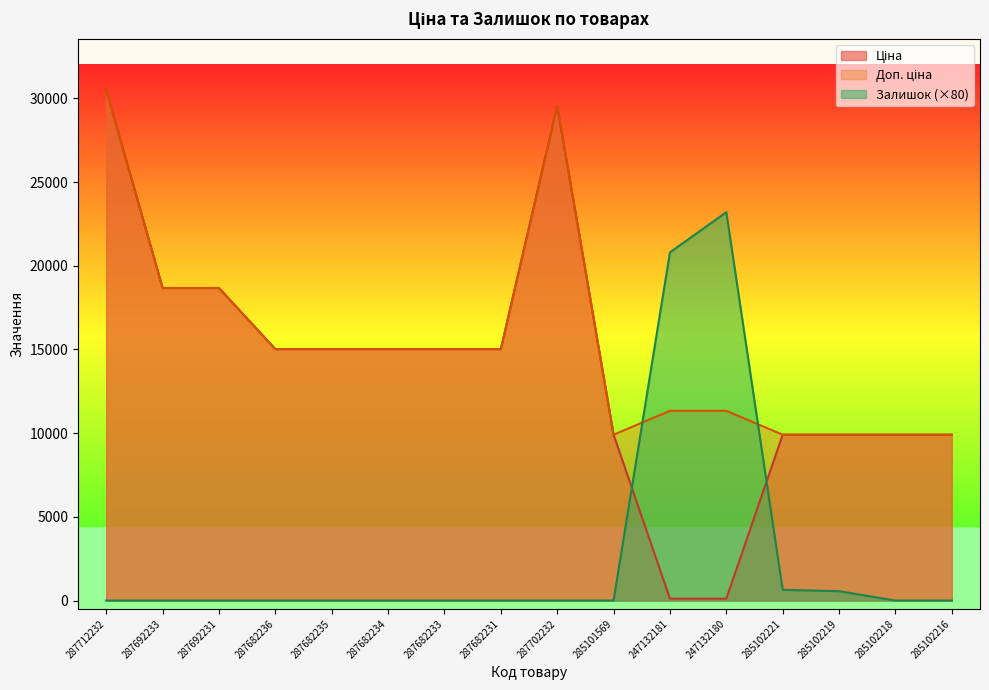

What is the label of the 9th point from the left?

287702232